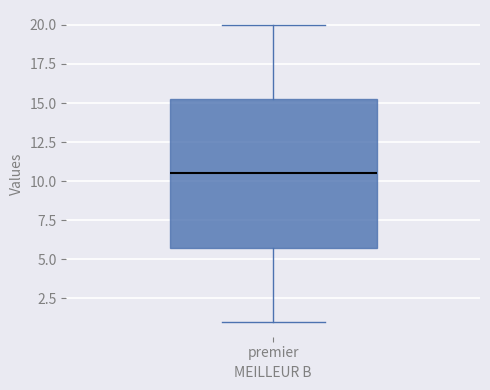

Read this box plot against the y-axis: the position of the median line, the range covered by the box, and the ends of both whiskers. The values are not printed on the chart, so give them approximately, as read against the axis.

median 10.5, box 6.0 to 15.5, whiskers 1.0 to 20.0